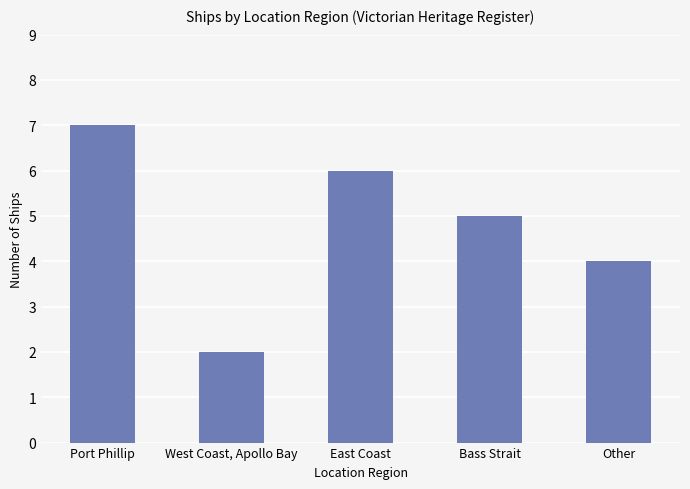

What is the label of the 5th bar from the left?

Other